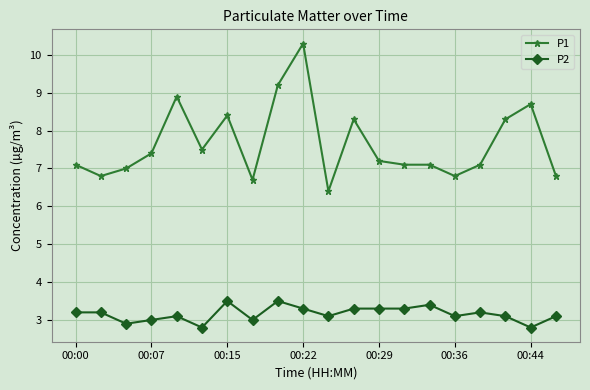

At how many categories does at least one series exceed 8?

7